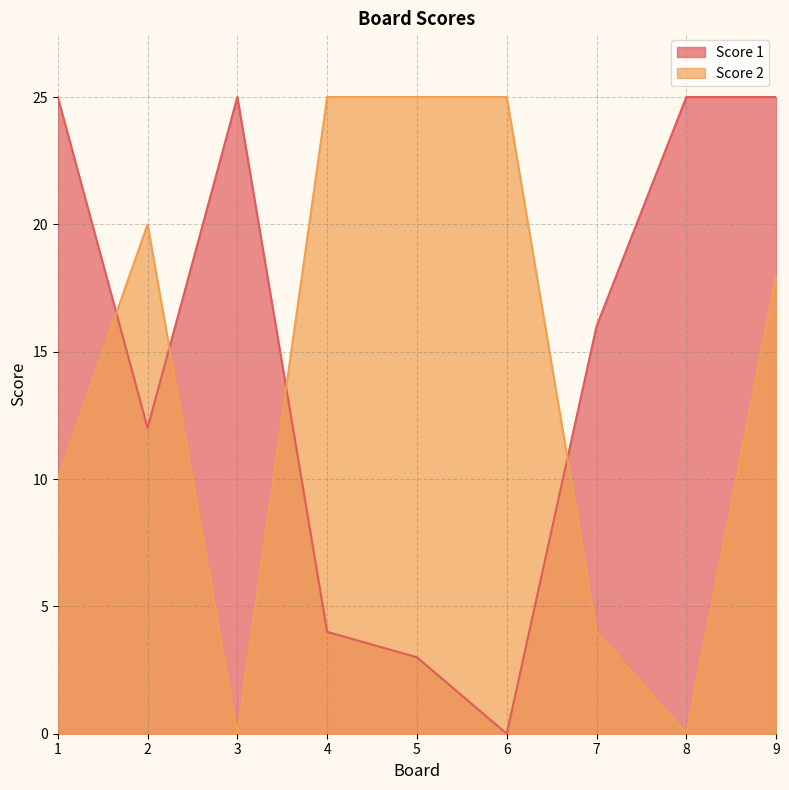

Which category has the lowest value in the Score 2 series?

3